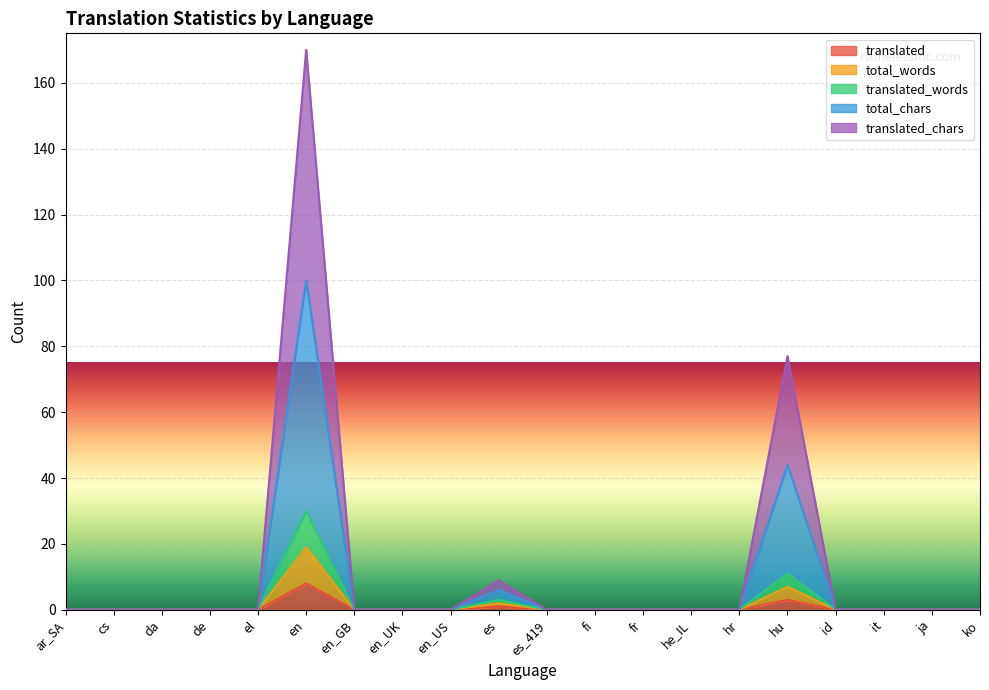

Does the chart display data point markers on the line(s)?

No